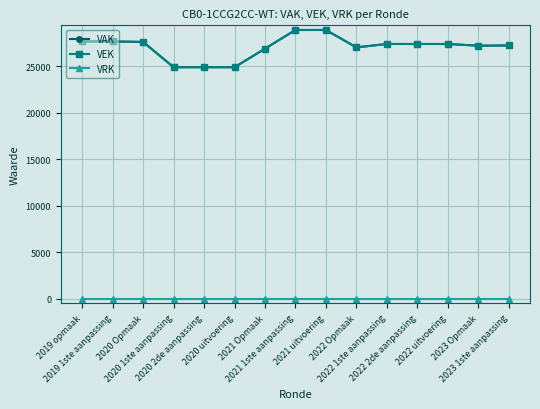

Rank the series at 2021 Opmaak from lowest to highest value.

VRK, VAK, VEK